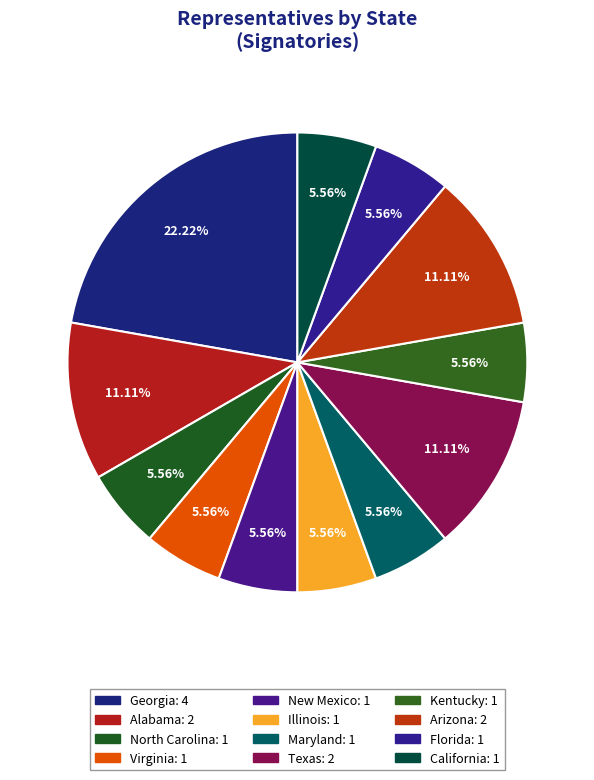

Rank the categories by value from lowest to highest.

North Carolina, Virginia, New Mexico, Illinois, Maryland, Kentucky, Florida, California, Alabama, Texas, Arizona, Georgia